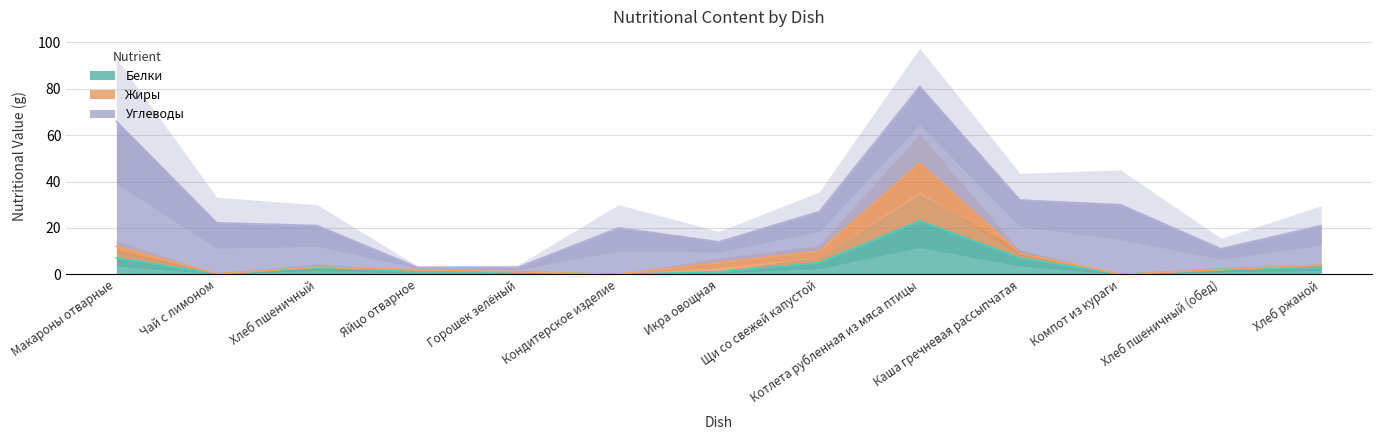

What is the approximate value of Белки at Каша гречневая рассыпчатая?

7.0